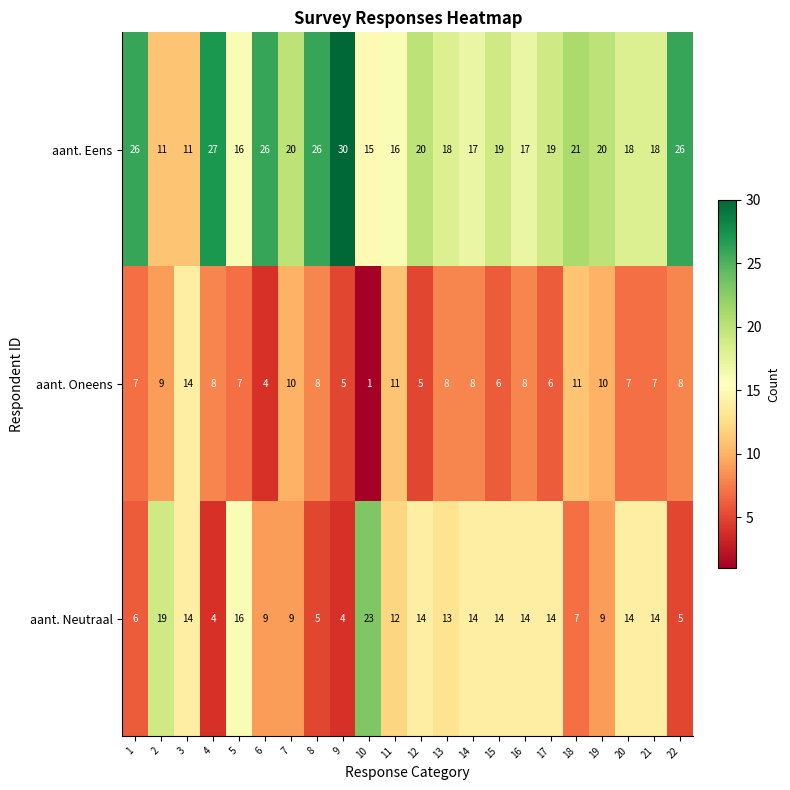

Is the value of aant. Eens at 11 greater than the value of aant. Neutraal at 12?

Yes